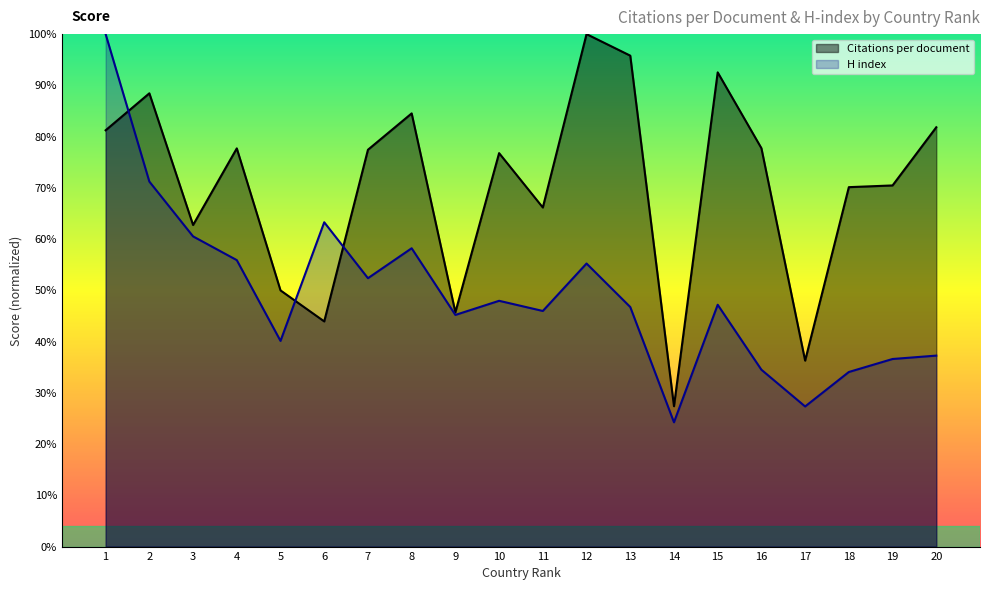

Where is Citations per document nearest to the value 63?

3